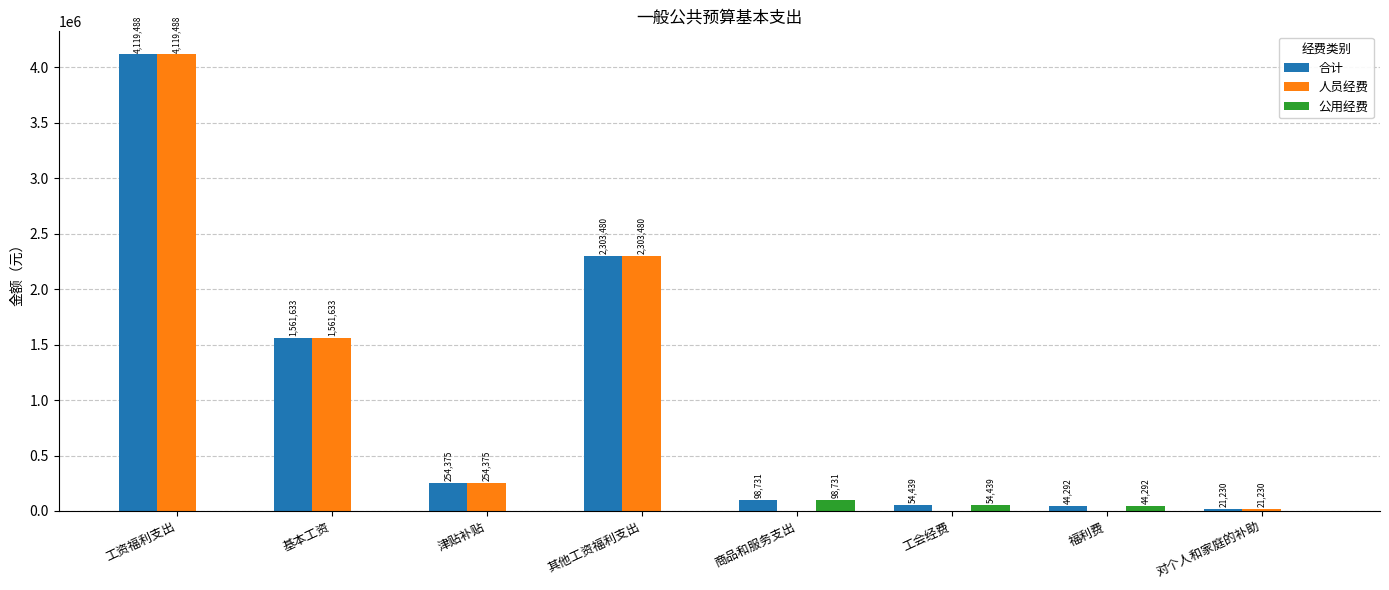

What are all the series names shown in the legend?

合计, 人员经费, 公用经费